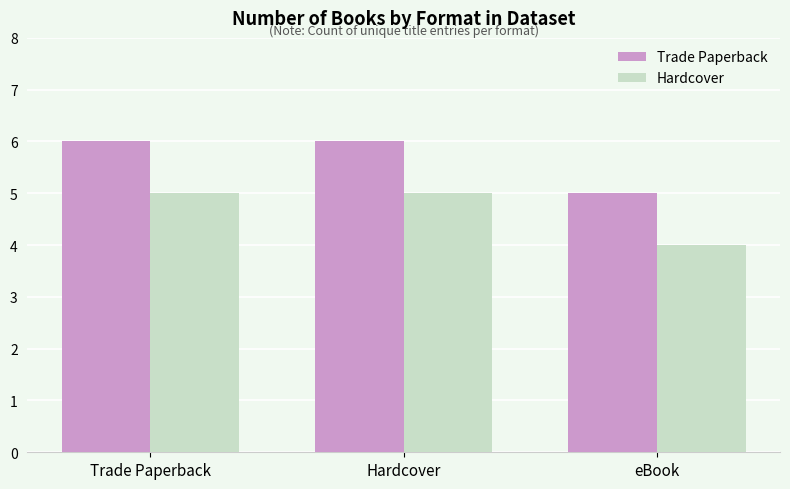

What value does the Trade Paperback series have at Trade Paperback?

6